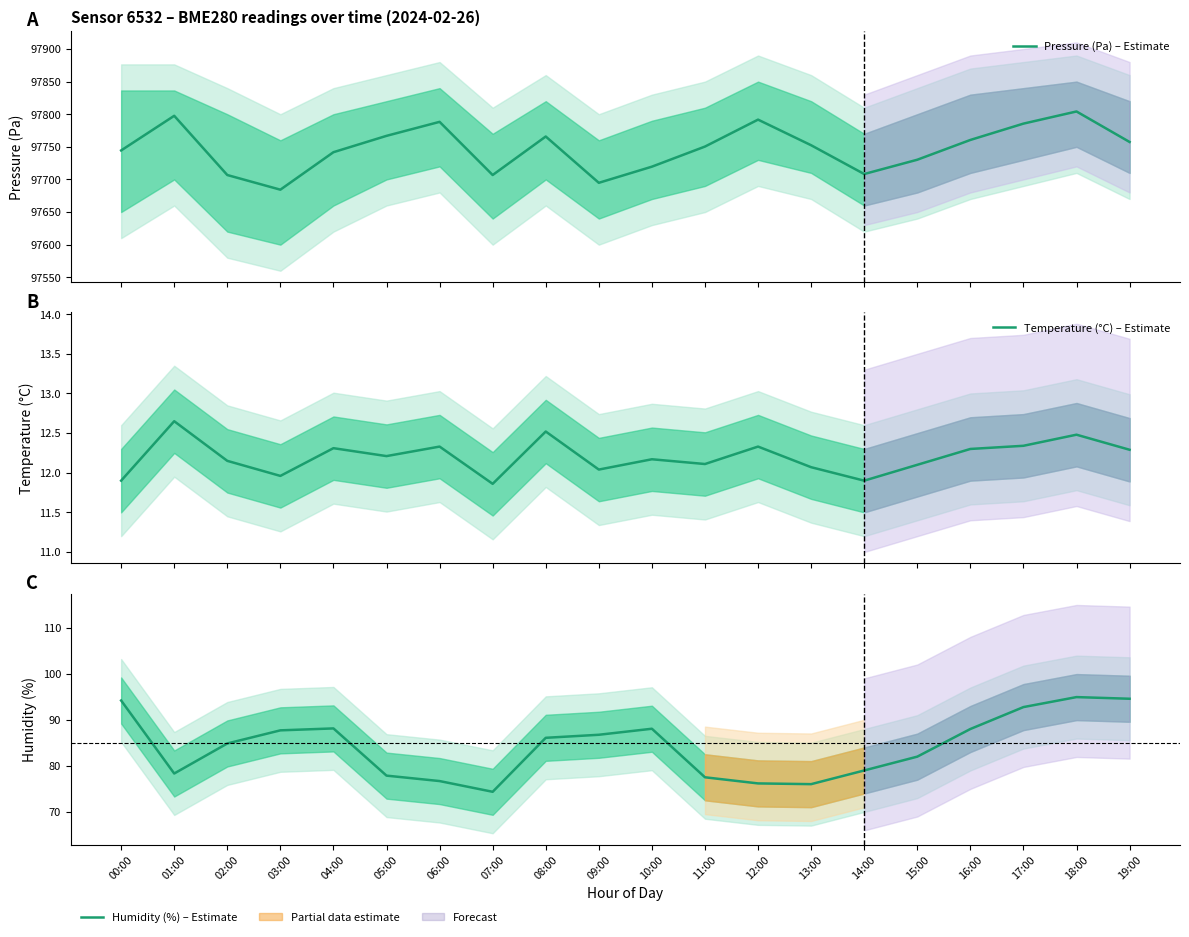

What is the value of the Pressure (Pa) – Estimate point at the 19th from the left?

97804.2